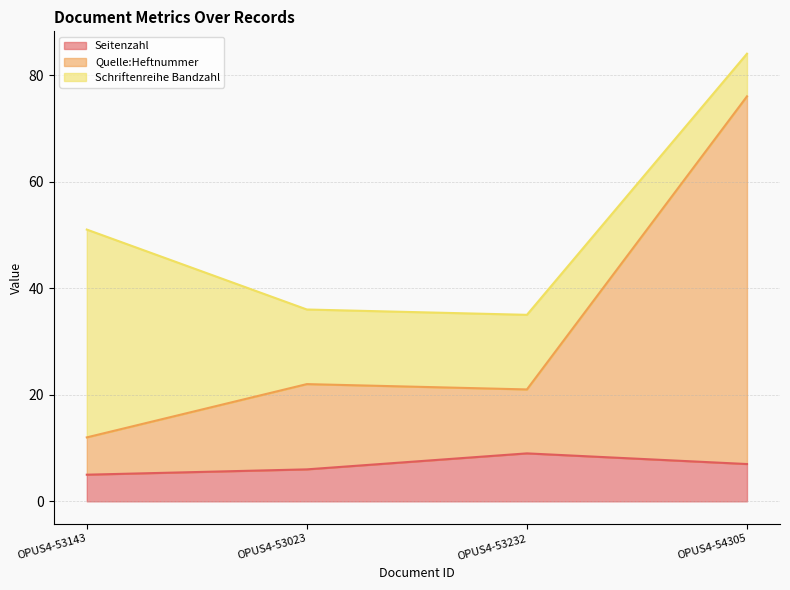

List the labels in order of Quelle:Heftnummer value, largest first.

OPUS4-54305, OPUS4-53023, OPUS4-53232, OPUS4-53143